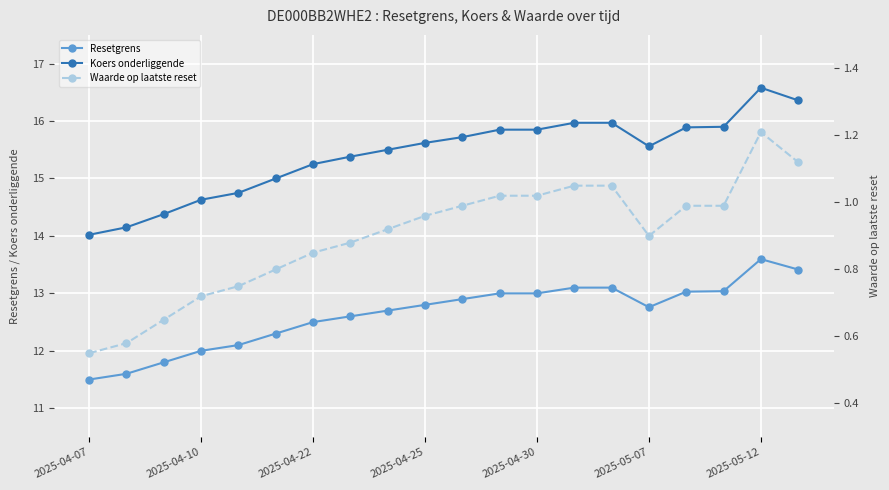

What is the minimum value for Koers onderliggende?

14.0